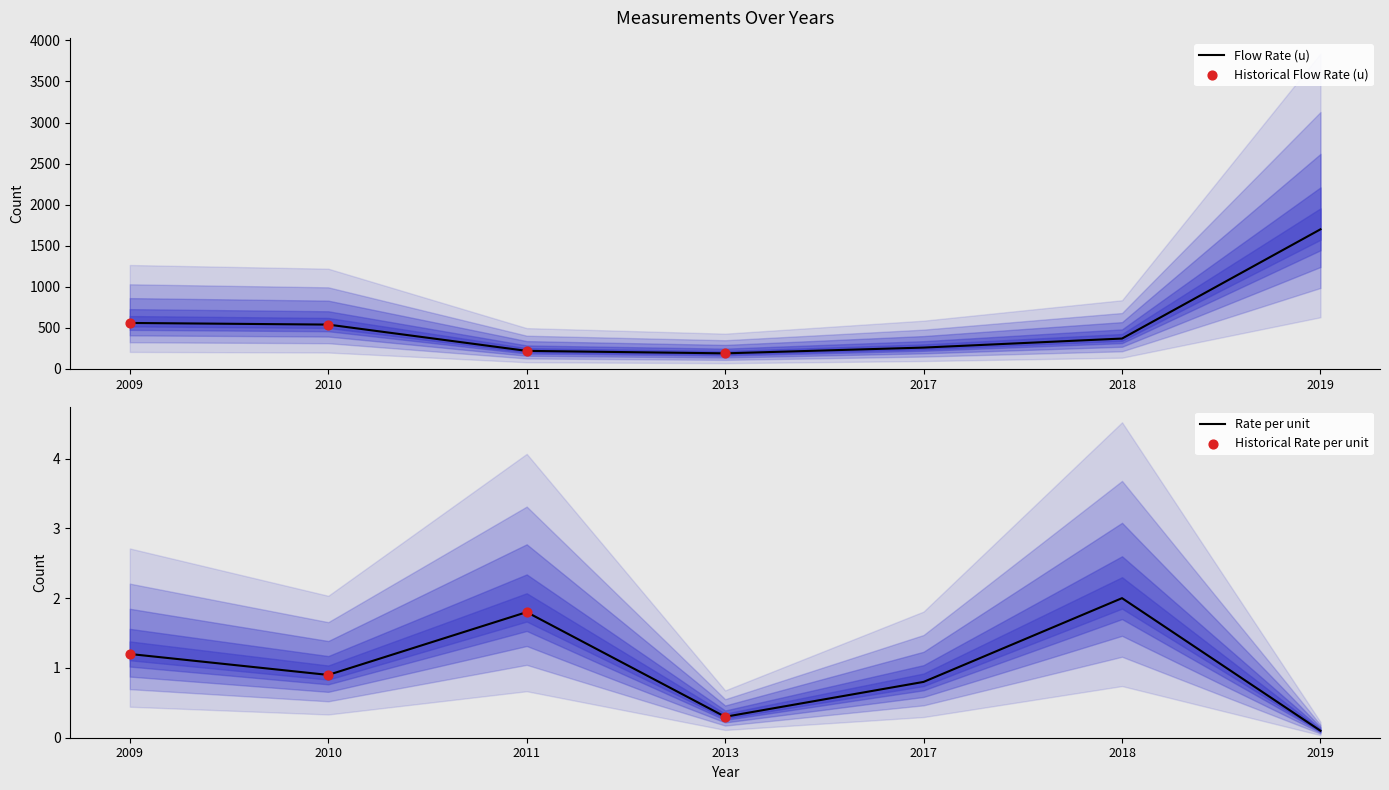

Which series contains the lowest Y value?

Rate per unit